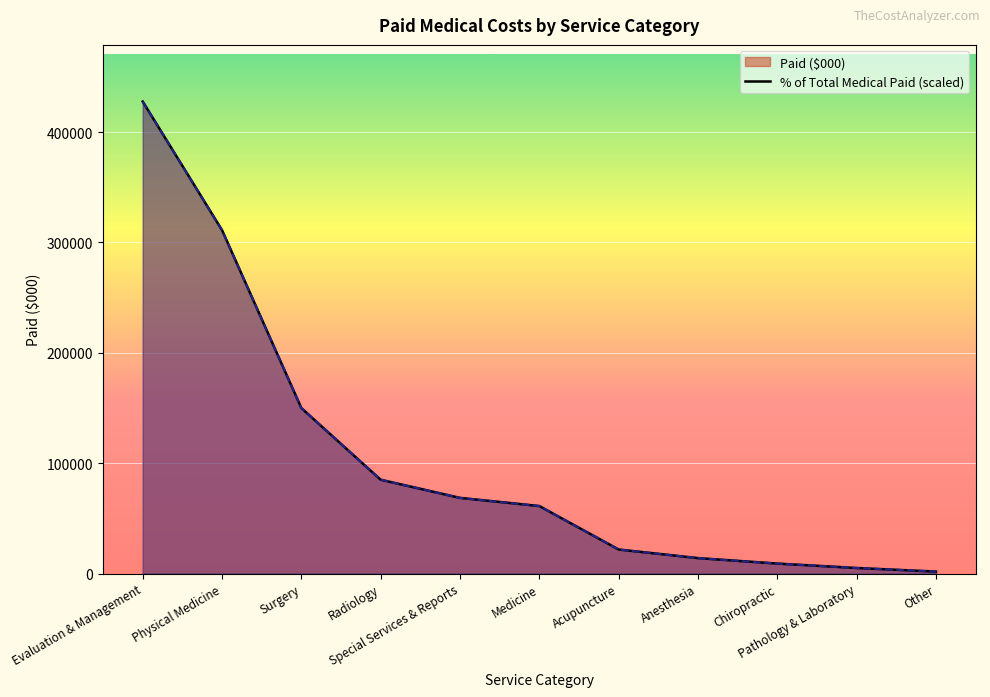

At which label does Paid ($000) line reach its minimum?

Other